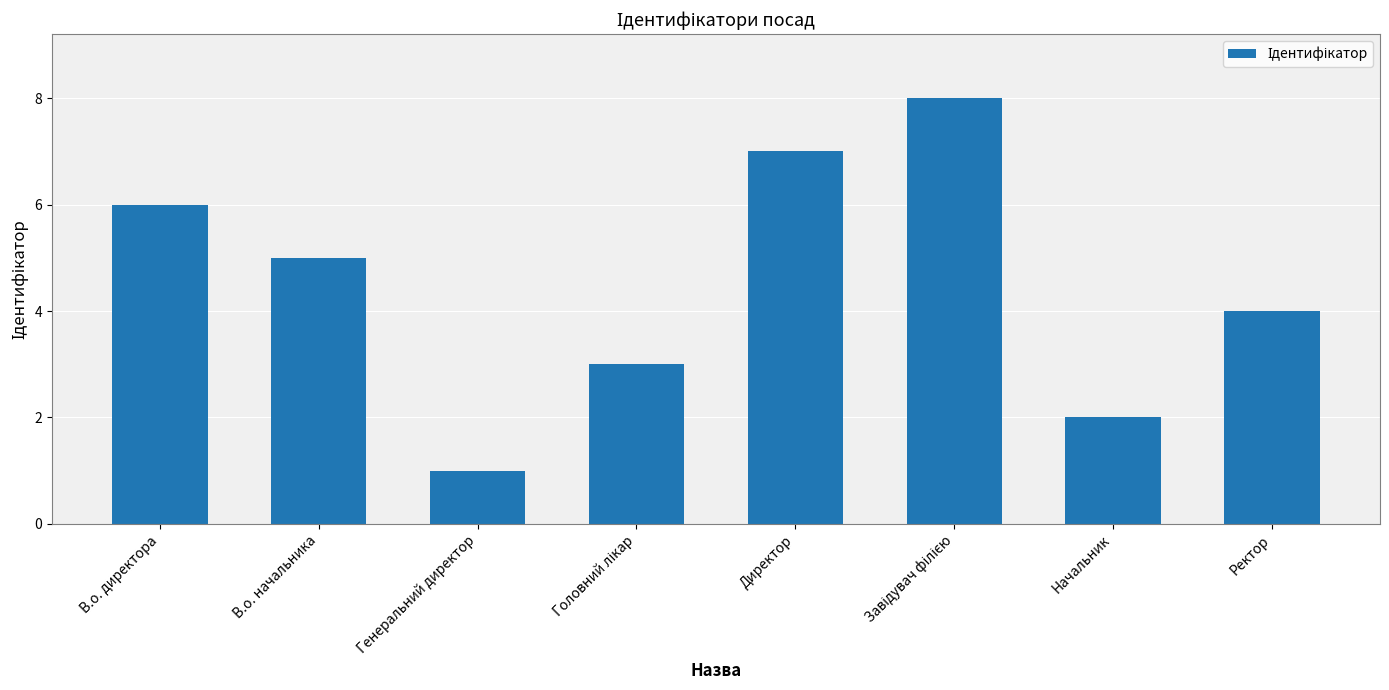

What is the value of the 6th bar from the left?

8